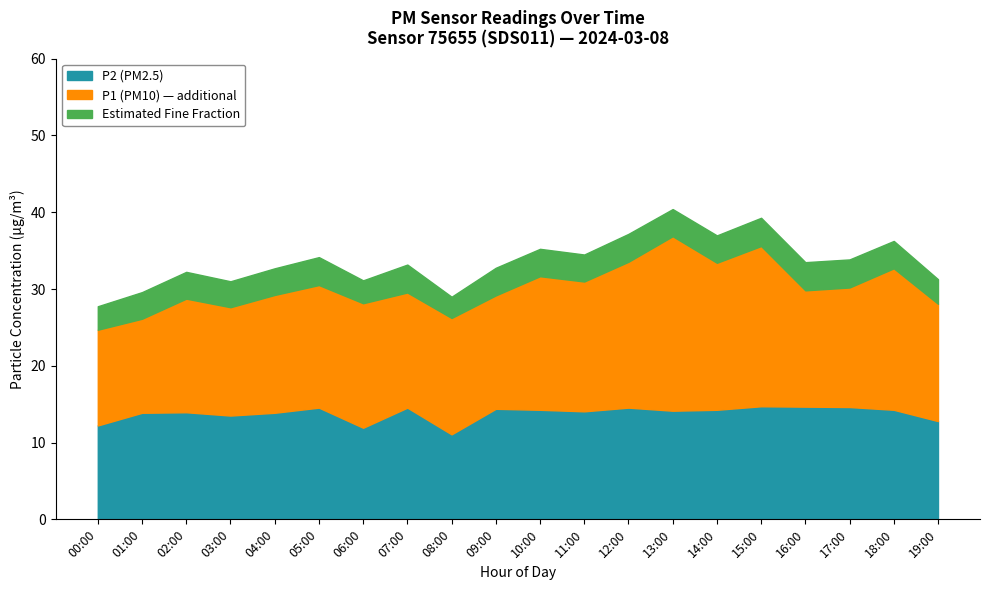

The P2 (PM2.5) series shows 18.8 at 18:00. True or false?

False